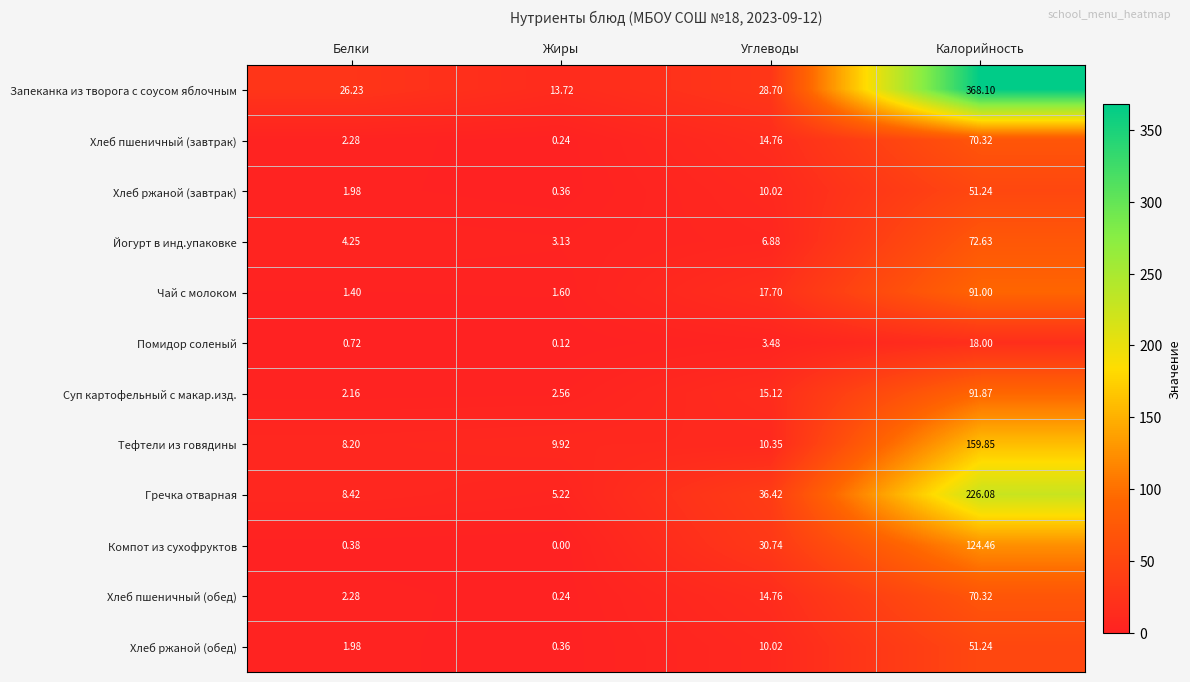

Where does the Гречка отварная series first go above 36?

Углеводы